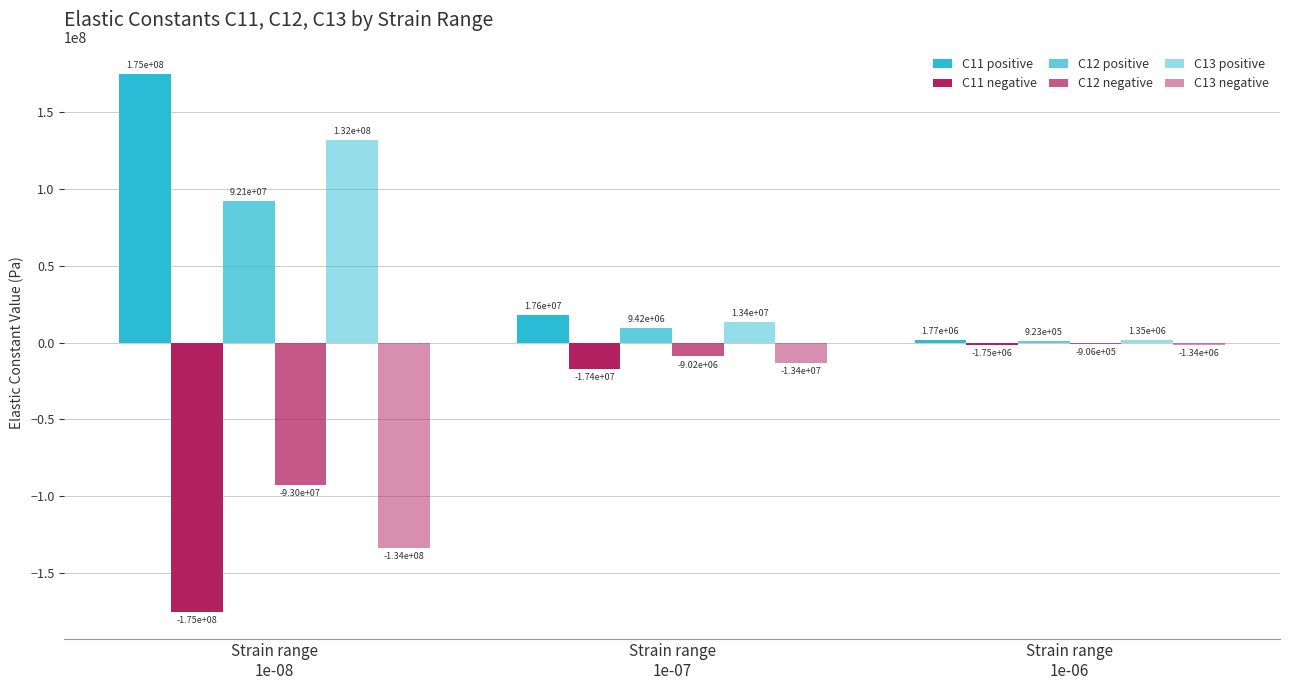

Reading left to right, extract all data points from this chart.

C11 positive: 175183094.8	17638218.7	1765771.3
C11 negative: -175349357.9	-17440907.9	-1752375.2
C12 positive: 92122451.2	9418222.1	922762.8
C12 negative: -93015137.2	-9016325.6	-905760.7
C13 positive: 131754060.1	13419986.4	1352820.1
C13 negative: -133569904.4	-13399518.1	-1338490.1